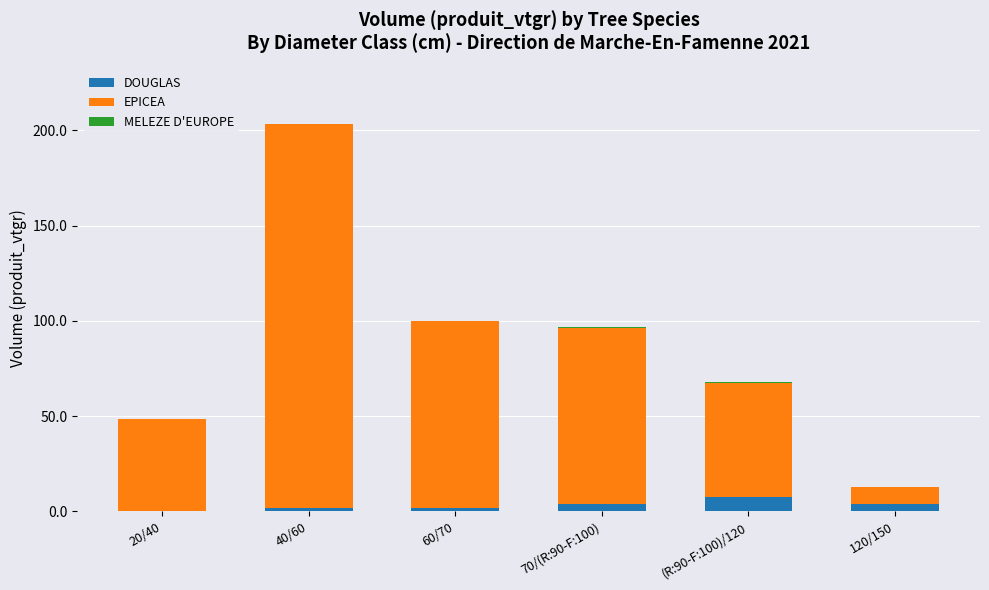

At which category is the sum across all series the highest?

40/60